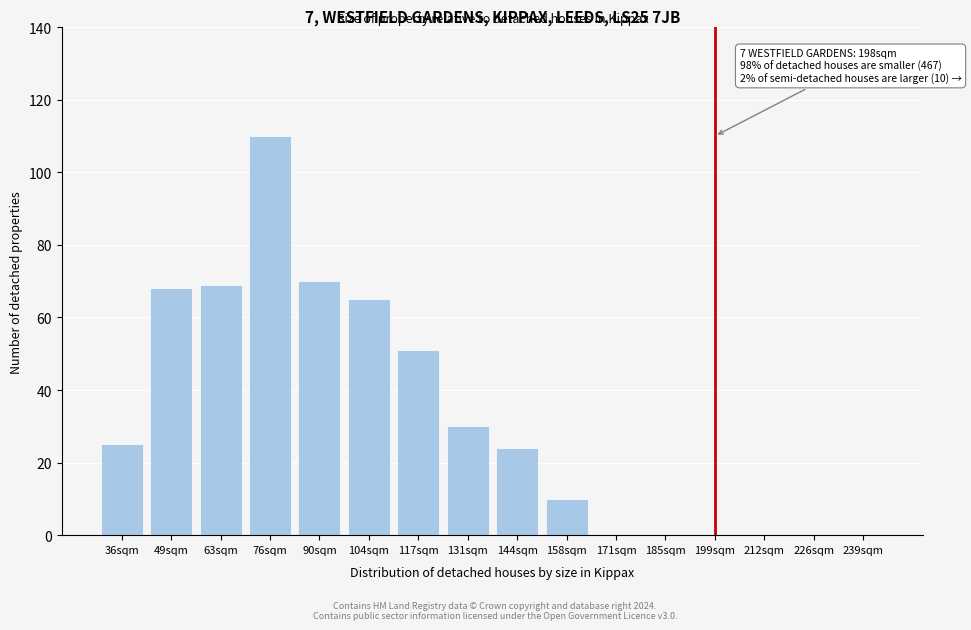

Reading left to right, extract all data points from this chart.

36sqm=25	49sqm=68	63sqm=69	76sqm=110	90sqm=70	104sqm=65	117sqm=51	131sqm=30	144sqm=24	158sqm=10	171sqm=0	185sqm=0	199sqm=0	212sqm=0	226sqm=0	239sqm=0